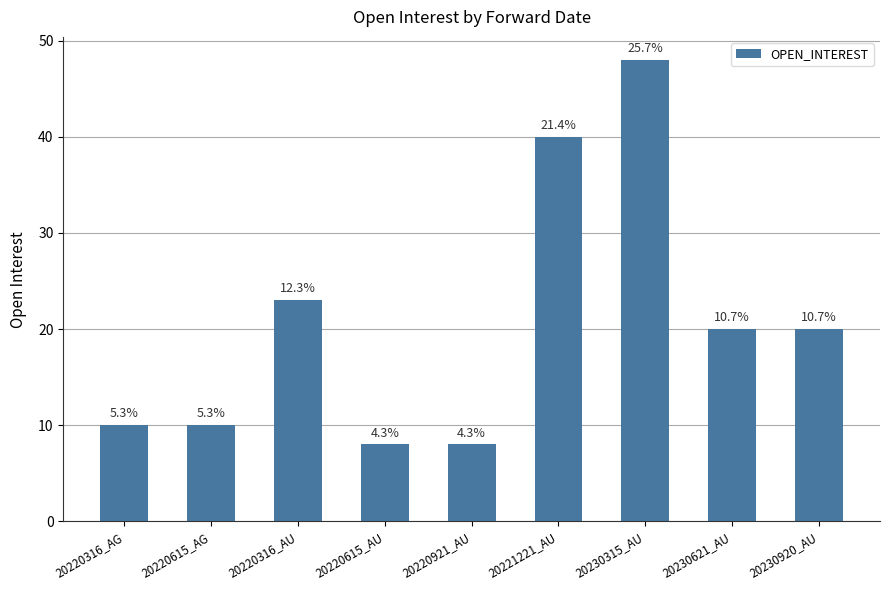

What is the label of the 3rd bar from the right?

20230315_AU